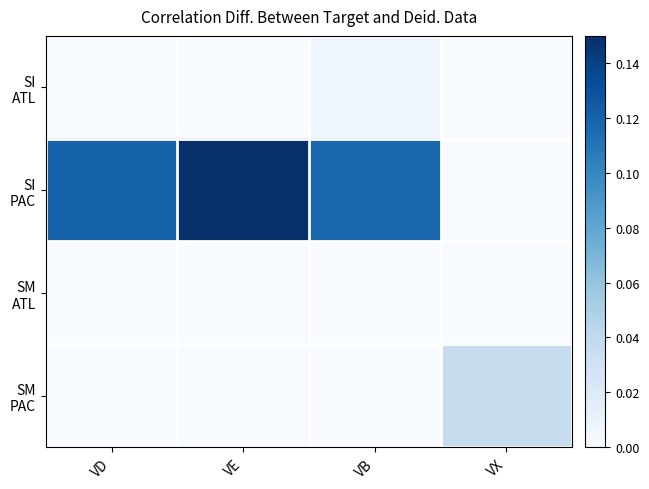

List the series in order of their peak value, highest first.

SI PAC, SM PAC, SI ATL, SM ATL